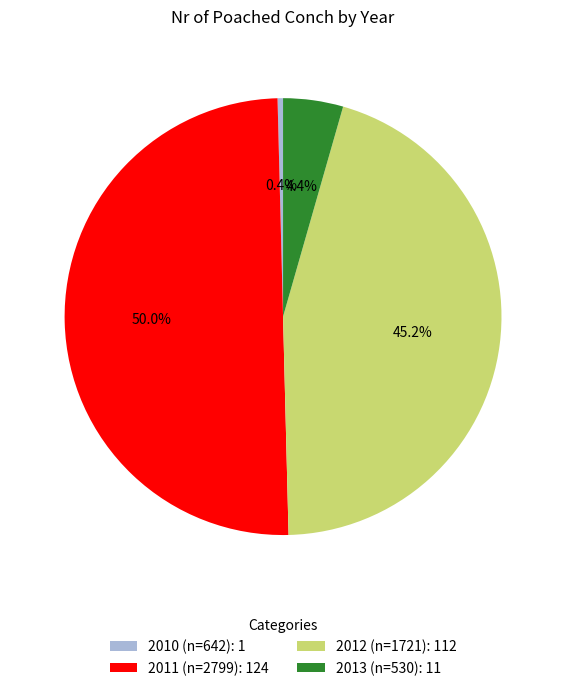

How many slices are in this pie chart?

4